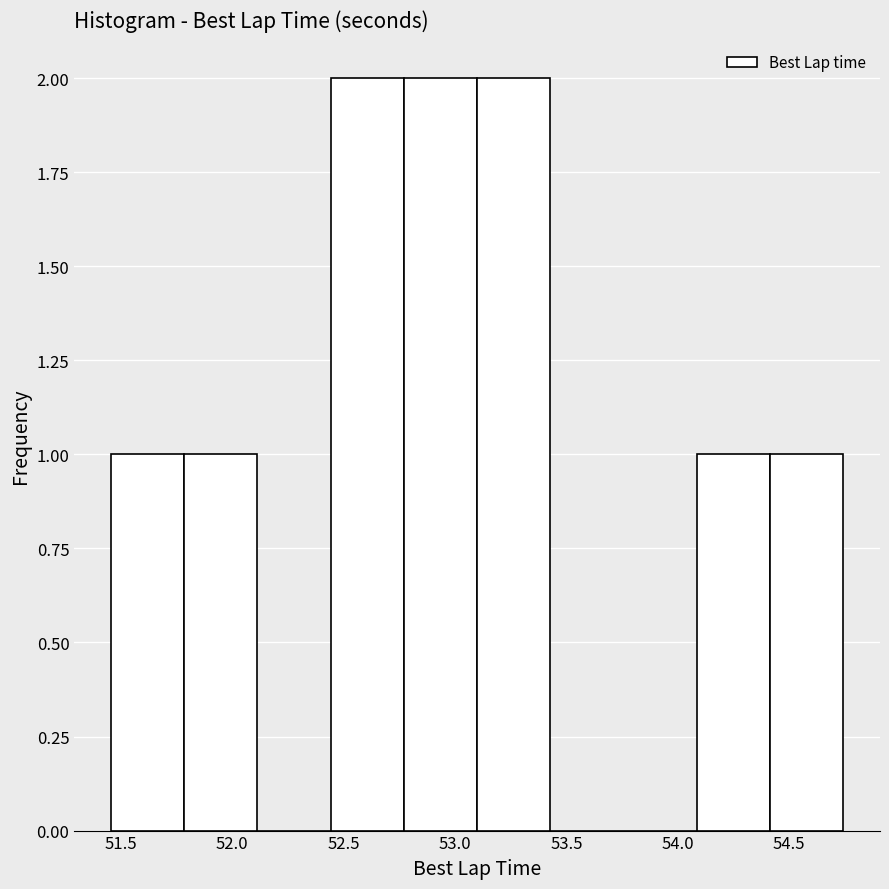

Reading left to right, list every bar in this chart as the range it spans on the x-axis followed by its height. Neither the bar edges nor the heights are printed on the chart, so give them approximately, as read against the axes.

51.45 to 51.80: 1
51.80 to 52.10: 1
52.10 to 52.45: 0
52.45 to 52.75: 2
52.75 to 53.10: 2
53.10 to 53.45: 2
53.45 to 53.75: 0
53.75 to 54.10: 0
54.10 to 54.40: 1
54.40 to 54.75: 1